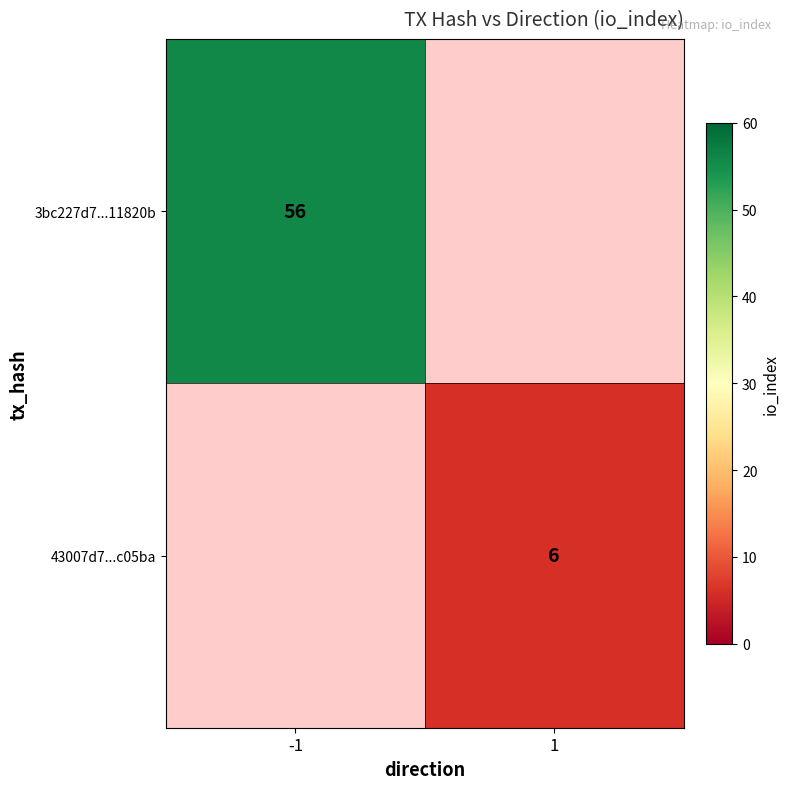

Which has a higher value, 1 or -1?

-1